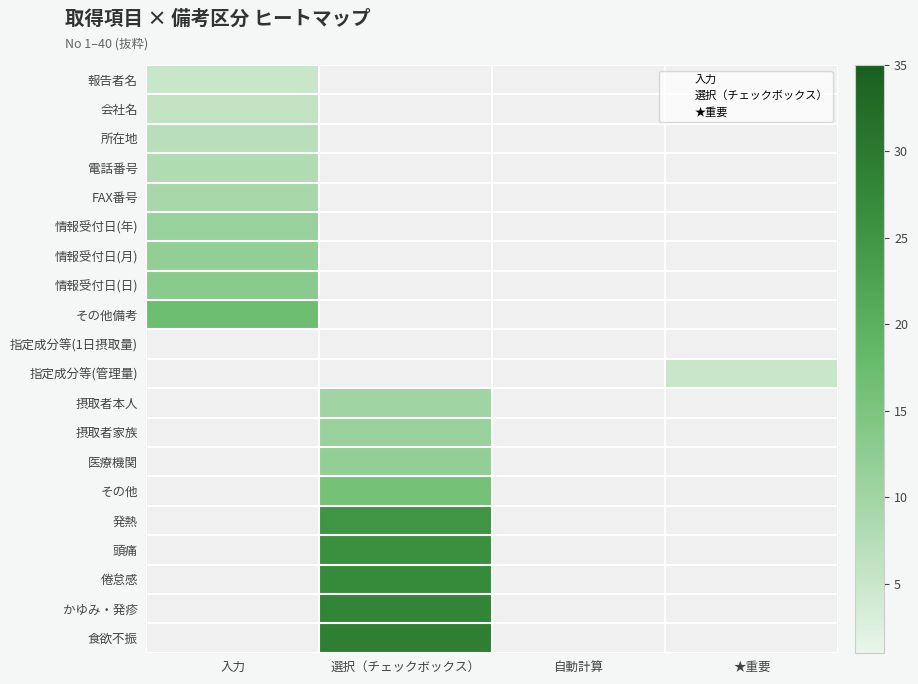

At which category is the sum across all series the highest?

選択（チェックボックス）